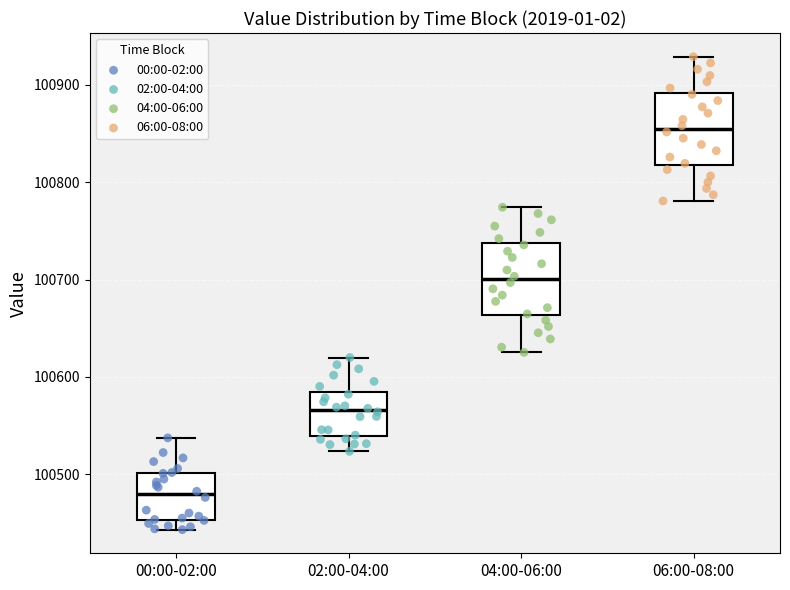

Reading left to right, read every box against the y-axis: the position of its median line, the range the box covers, and the ends of its whiskers. The values are not printed on the chart, so give them approximately, as read against the axis.

00:00-02:00: median 100480, box 100450 to 100500, whiskers 100440 to 100540
02:00-04:00: median 100570, box 100540 to 100580, whiskers 100520 to 100620
04:00-06:00: median 100700, box 100660 to 100740, whiskers 100630 to 100770
06:00-08:00: median 100850, box 100820 to 100890, whiskers 100780 to 100930